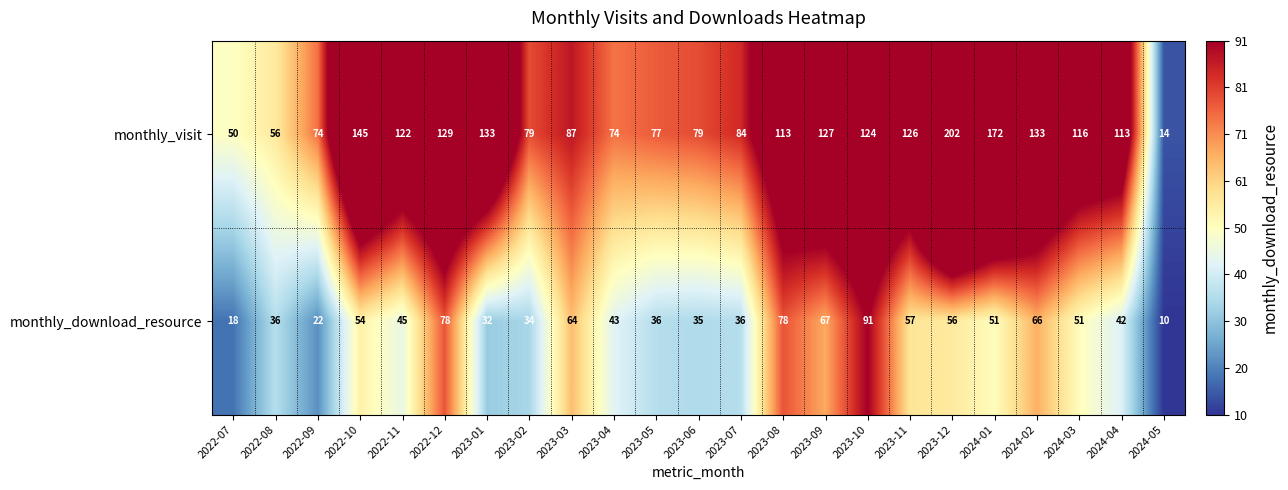

What is the average value of the monthly_download_resource series?

48